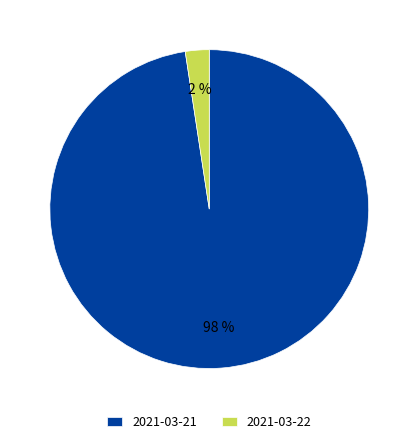

Count the number of slices in the pie.

2